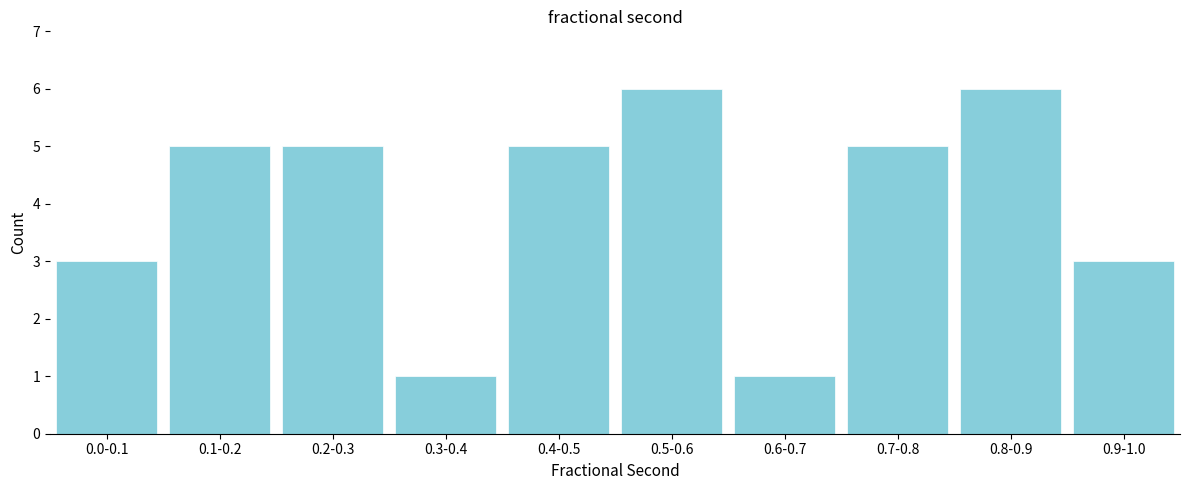

Reading right to left, what are all the values shown in this chart?

0.9-1.0=3	0.8-0.9=6	0.7-0.8=5	0.6-0.7=1	0.5-0.6=6	0.4-0.5=5	0.3-0.4=1	0.2-0.3=5	0.1-0.2=5	0.0-0.1=3